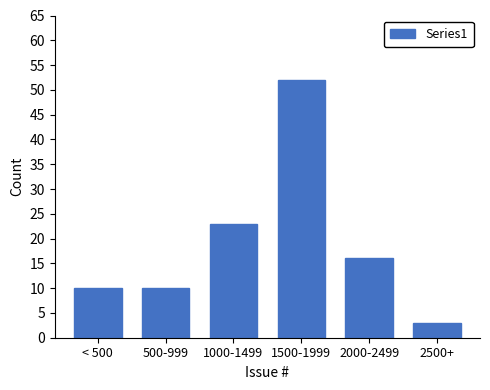

Reading left to right, list all the values displayed in this chart.

10	10	23	52	16	3